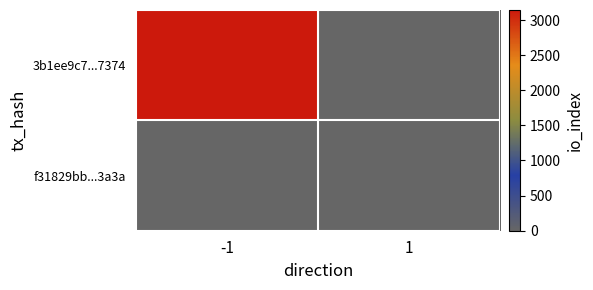

Reading left to right, what are all the values shown in this chart?

3b1ee9c7...7374: -1=3143	1=0
f31829bb...3a3a: -1=0	1=0